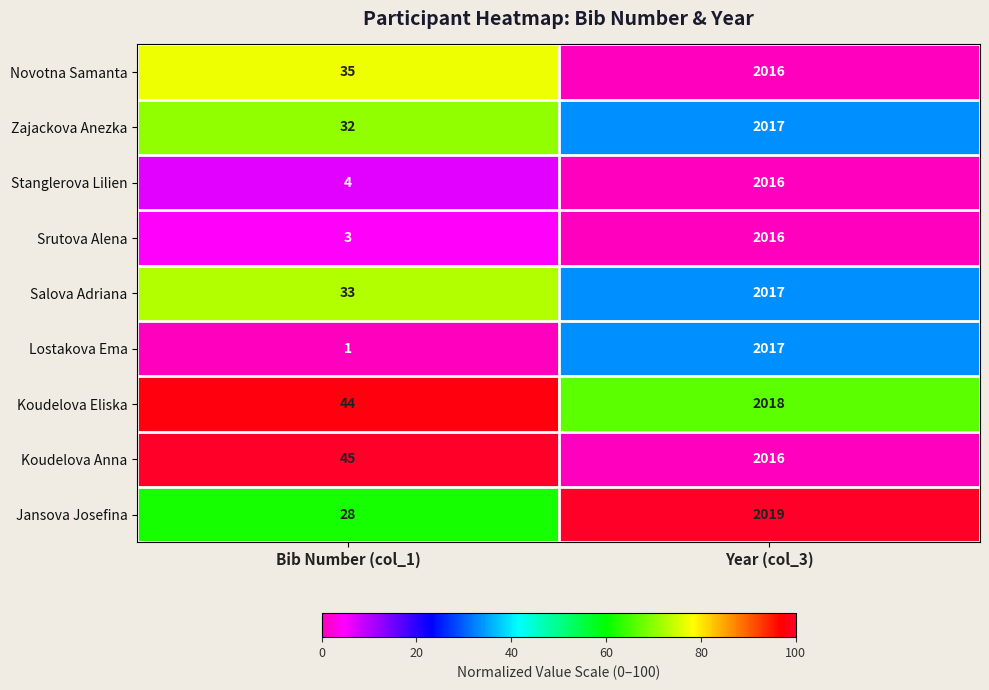

What is the maximum value for Srutova Alena?

2016